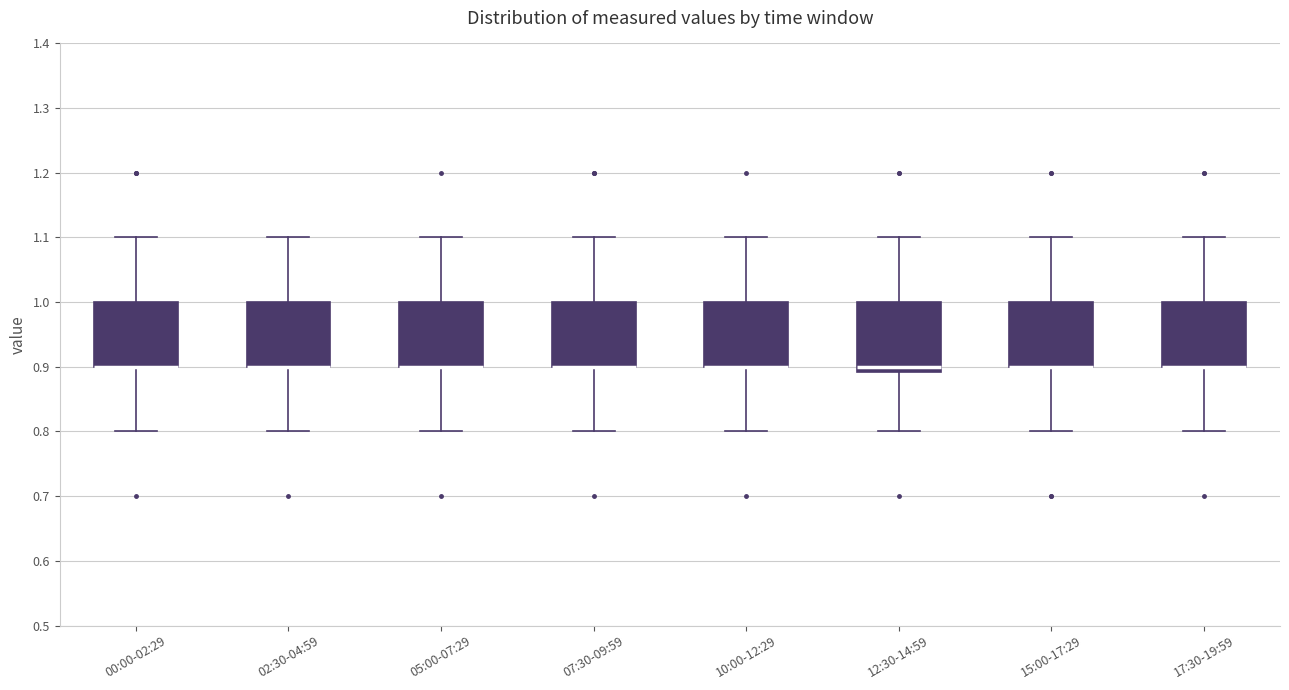

Reading left to right, read every box against the y-axis: the position of its median line, the range the box covers, and the ends of its whiskers. The values are not printed on the chart, so give them approximately, as read against the axis.

00:00-02:29: median 0.90 (drawn on the box's lower edge), box 0.90 to 1.00, whiskers 0.80 to 1.10
02:30-04:59: median 0.90 (drawn on the box's lower edge), box 0.90 to 1.00, whiskers 0.80 to 1.10
05:00-07:29: median 0.90 (drawn on the box's lower edge), box 0.90 to 1.00, whiskers 0.80 to 1.10
07:30-09:59: median 0.90 (drawn on the box's lower edge), box 0.90 to 1.00, whiskers 0.80 to 1.10
10:00-12:29: median 0.90 (drawn on the box's lower edge), box 0.90 to 1.00, whiskers 0.80 to 1.10
12:30-14:59: median 0.90, box 0.89 to 1.00, whiskers 0.80 to 1.10
15:00-17:29: median 0.90 (drawn on the box's lower edge), box 0.90 to 1.00, whiskers 0.80 to 1.10
17:30-19:59: median 0.90 (drawn on the box's lower edge), box 0.90 to 1.00, whiskers 0.80 to 1.10